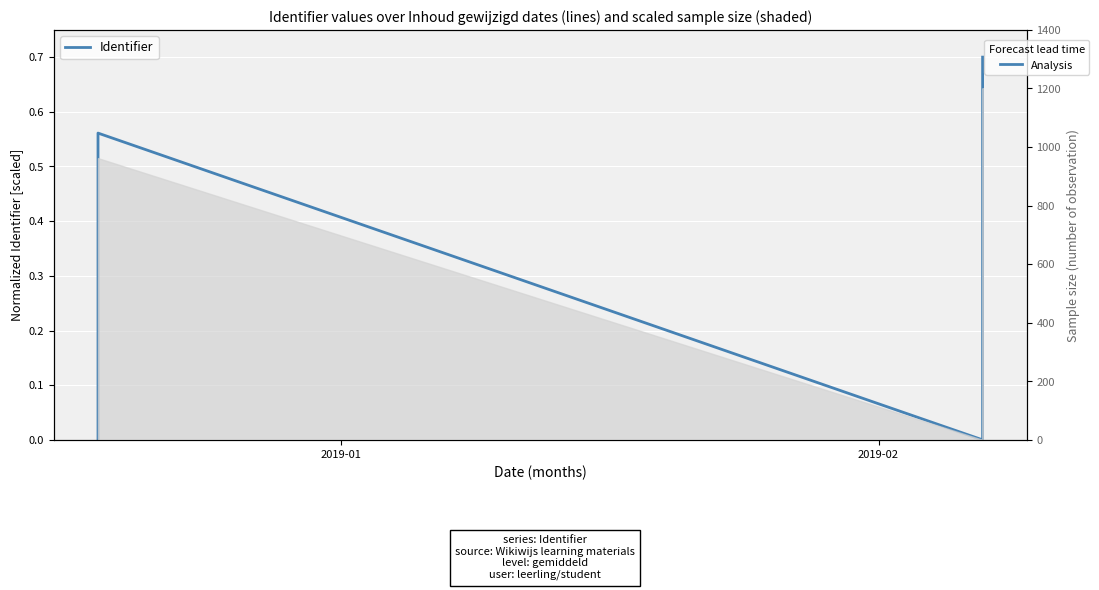

What is the difference between the maximum and minimum values?

0.7